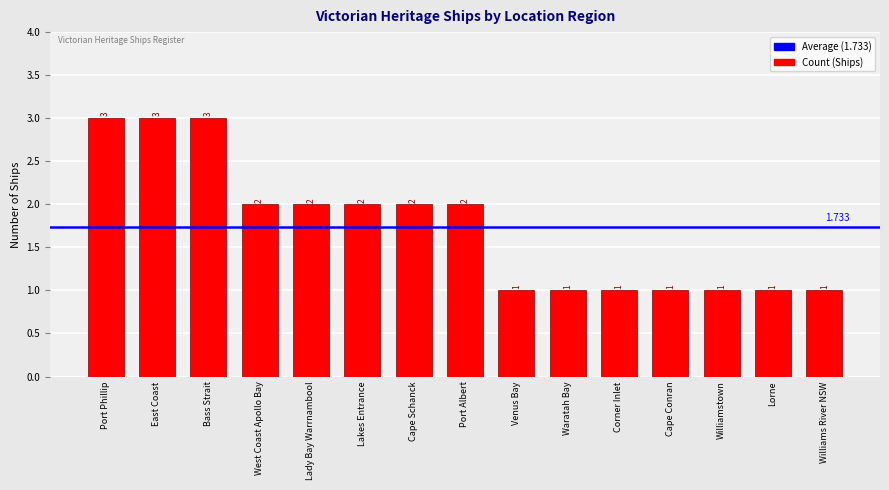

How many categories are shown in the chart?

15